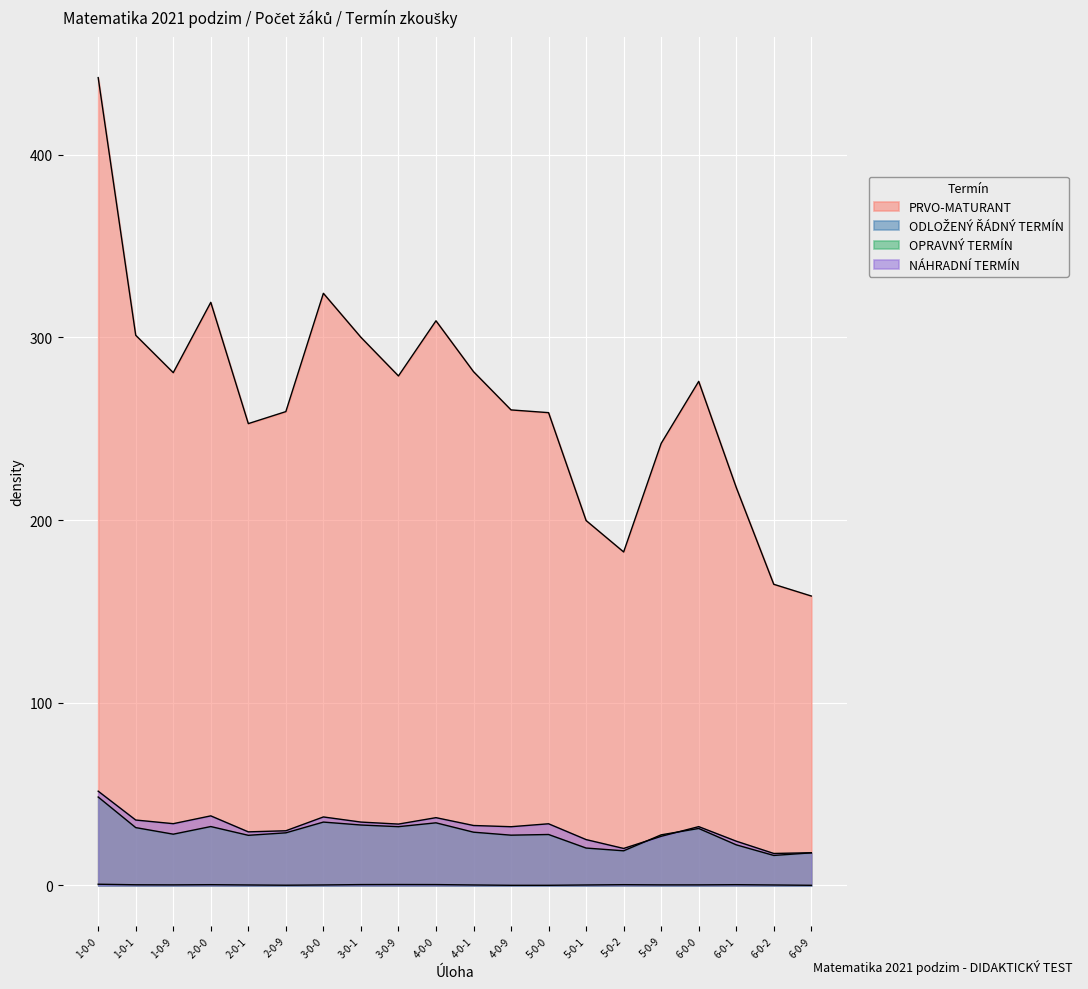

What is the sum of the PRVO-MATURANT values at 3-0-1 and 5-0-9?

501